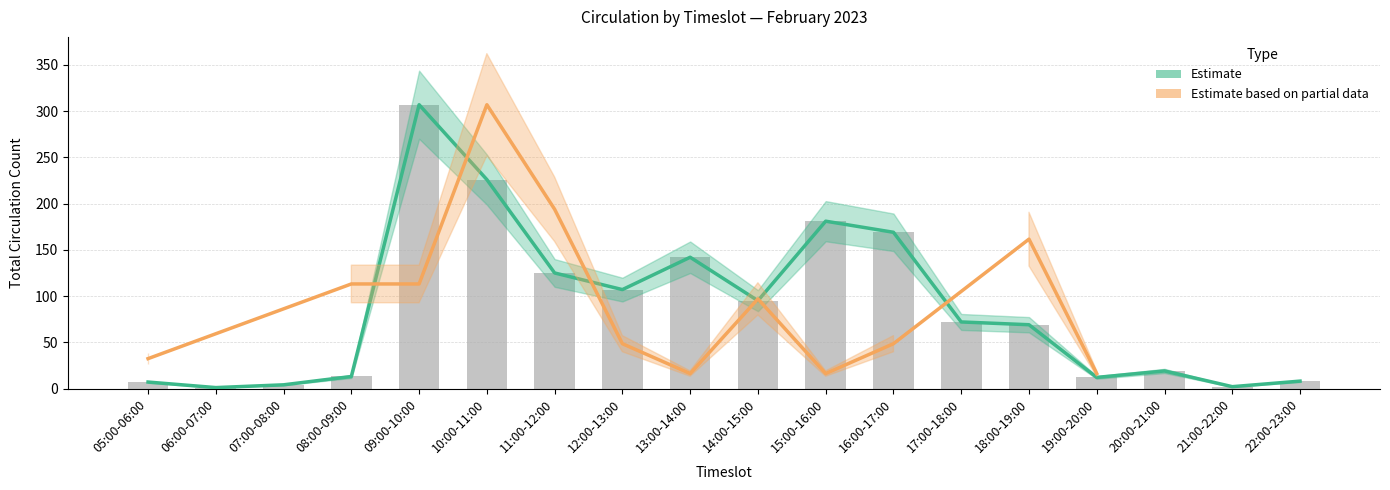

What is the difference between the maximum and minimum values?

306